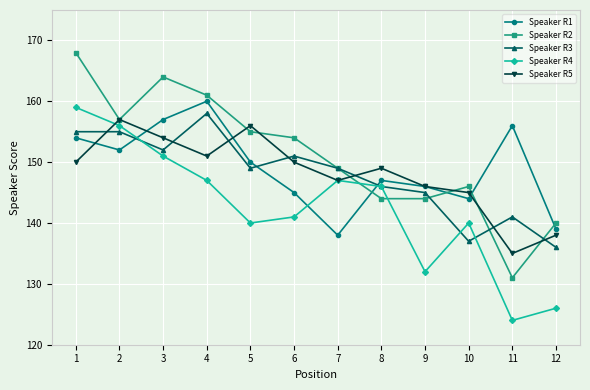

What is the difference between the maximum and minimum values in the Speaker R2 series?

37